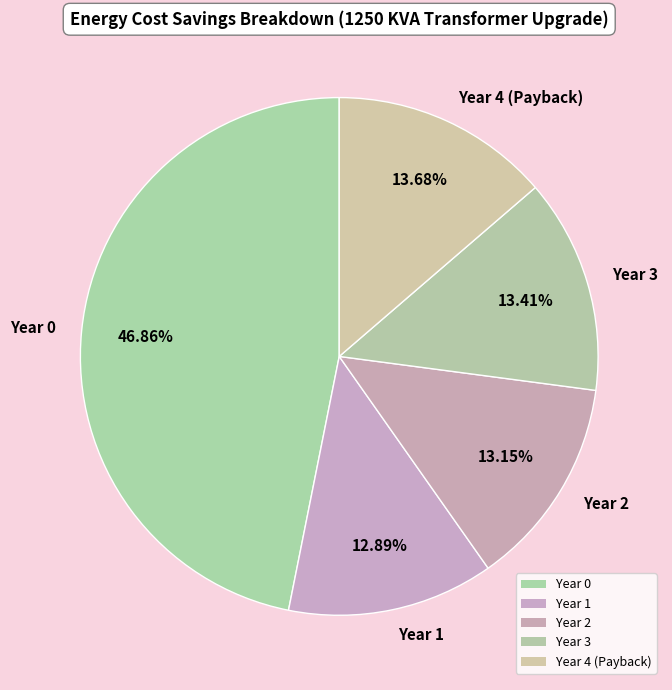

The Year 0 slice represents 41% of the pie. True or false?

False